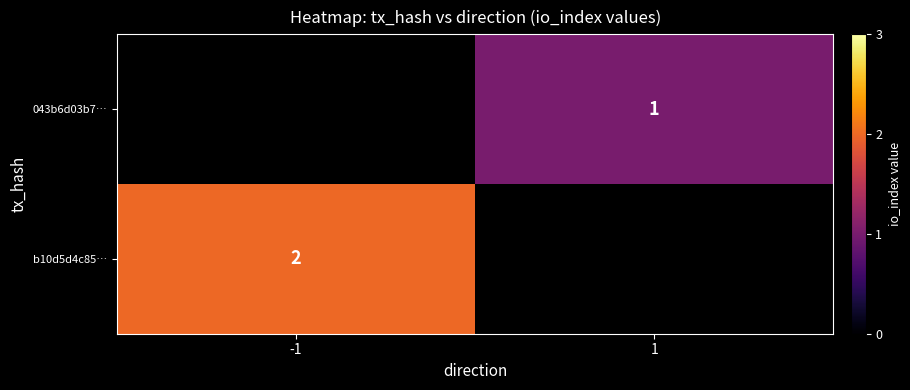

Which has a higher value, -1 or 1?

1